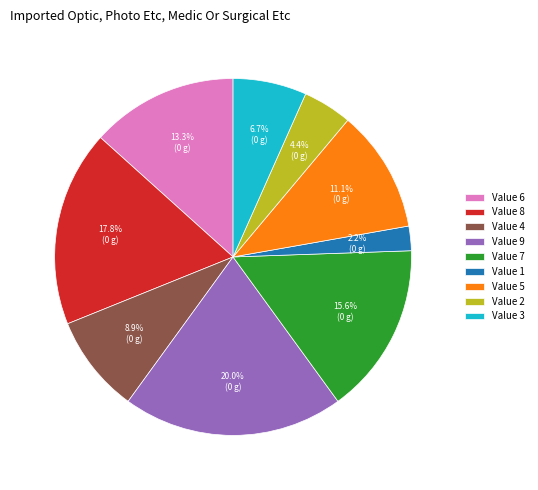

Does any single category account for the majority?

No